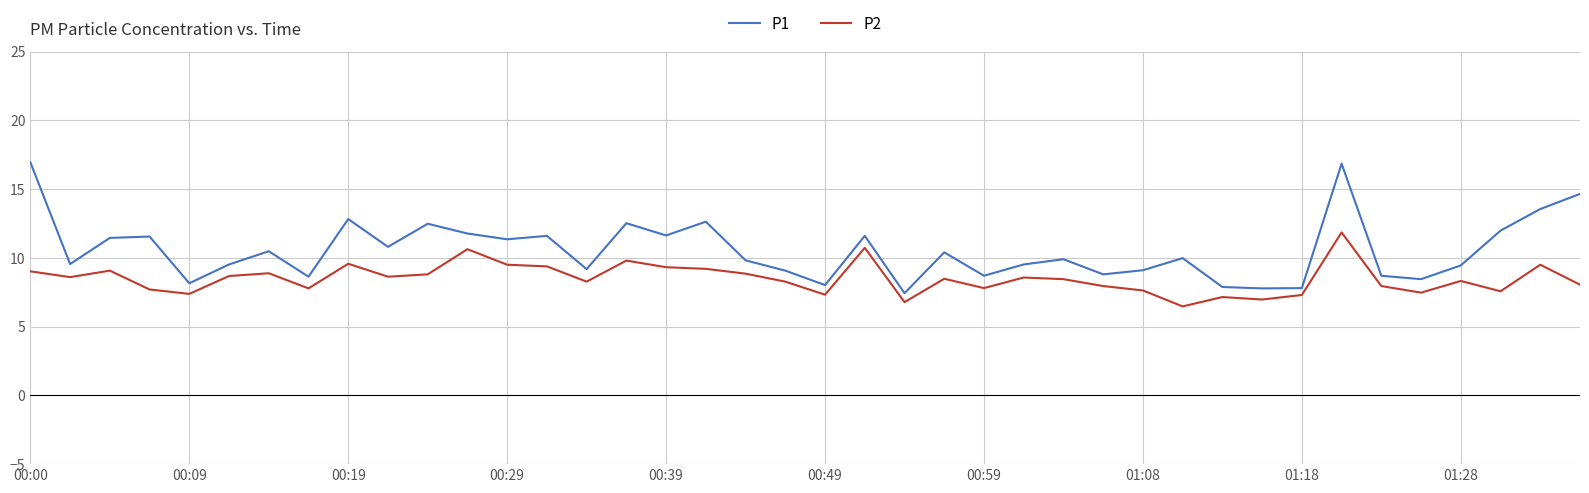

Which series has the largest range (max minus min)?

P1